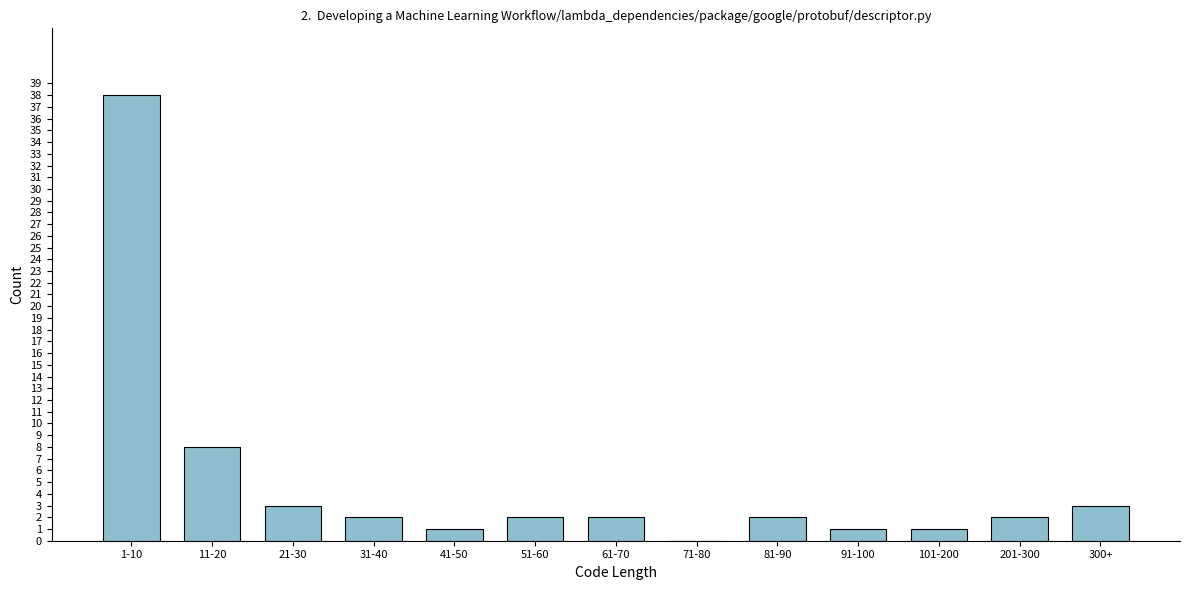

Reading right to left, extract all data points from this chart.

300+=3	201-300=2	101-200=1	91-100=1	81-90=2	71-80=0	61-70=2	51-60=2	41-50=1	31-40=2	21-30=3	11-20=8	1-10=38